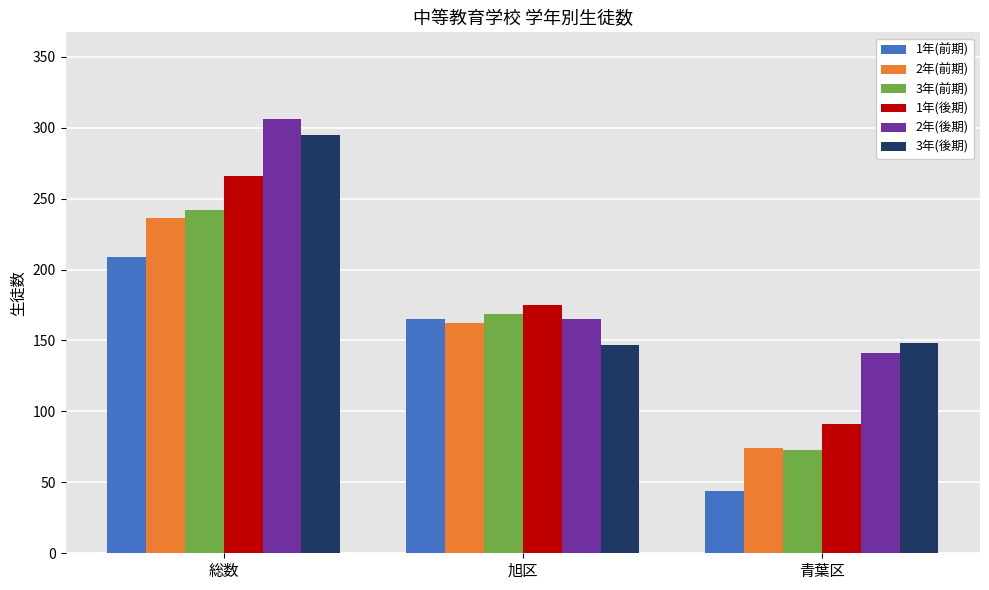

List the labels in order of 1年(後期) value, largest first.

総数, 旭区, 青葉区